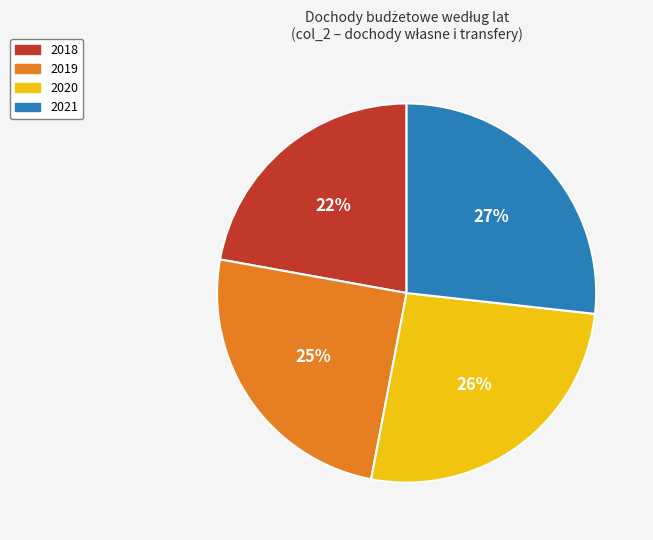

To the nearest percent, what is the difference between the largest and smallest slice percentages?

5%